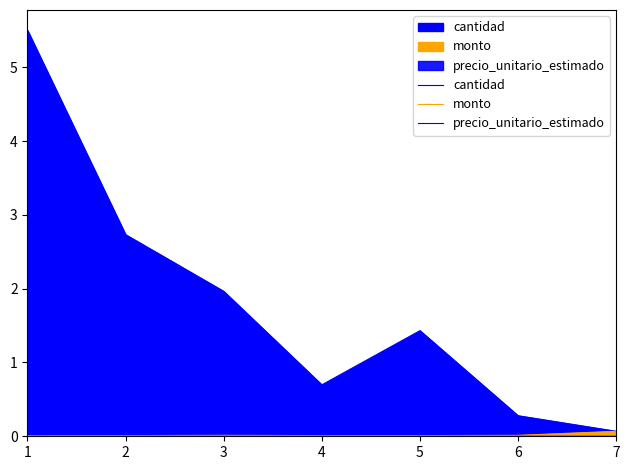

Reading left to right, what are all the values shown in this chart?

cantidad: 1=5.5	2=2.7	3=2.0	4=0.7	5=1.4	6=0.3	7=0.1
monto: 1=0.0	2=0.0	3=0.0	4=0.0	5=0.0	6=0.0	7=0.1
precio_unitario_estimado: 1=0.0	2=0.0	3=0.0	4=0.0	5=0.0	6=0.0	7=0.0